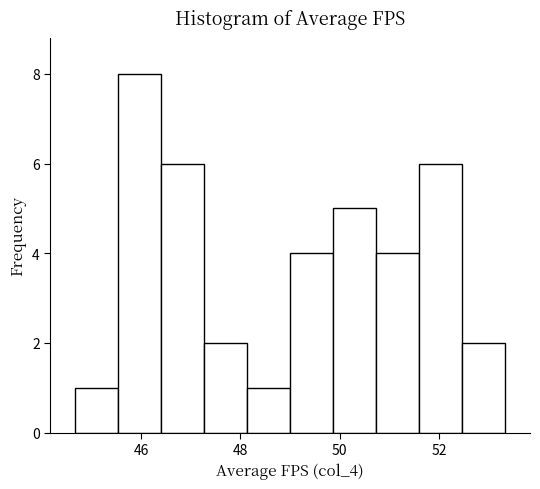

Reading left to right, list every bar in this chart as the range it spans on the x-axis followed by its height. Neither the bar edges nor the heights are printed on the chart, so give them approximately, as read against the axes.

44.6 to 45.6: 1
45.6 to 46.4: 8
46.4 to 47.2: 6
47.2 to 48.2: 2
48.2 to 49.0: 1
49.0 to 49.8: 4
49.8 to 50.8: 5
50.8 to 51.6: 4
51.6 to 52.4: 6
52.4 to 53.4: 2